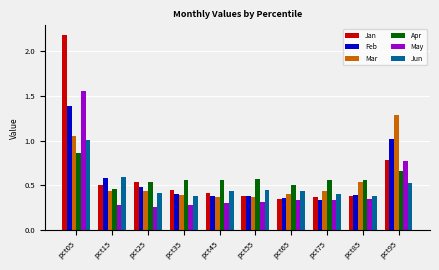

The value of May at pct05 is 0.4. True or false?

False